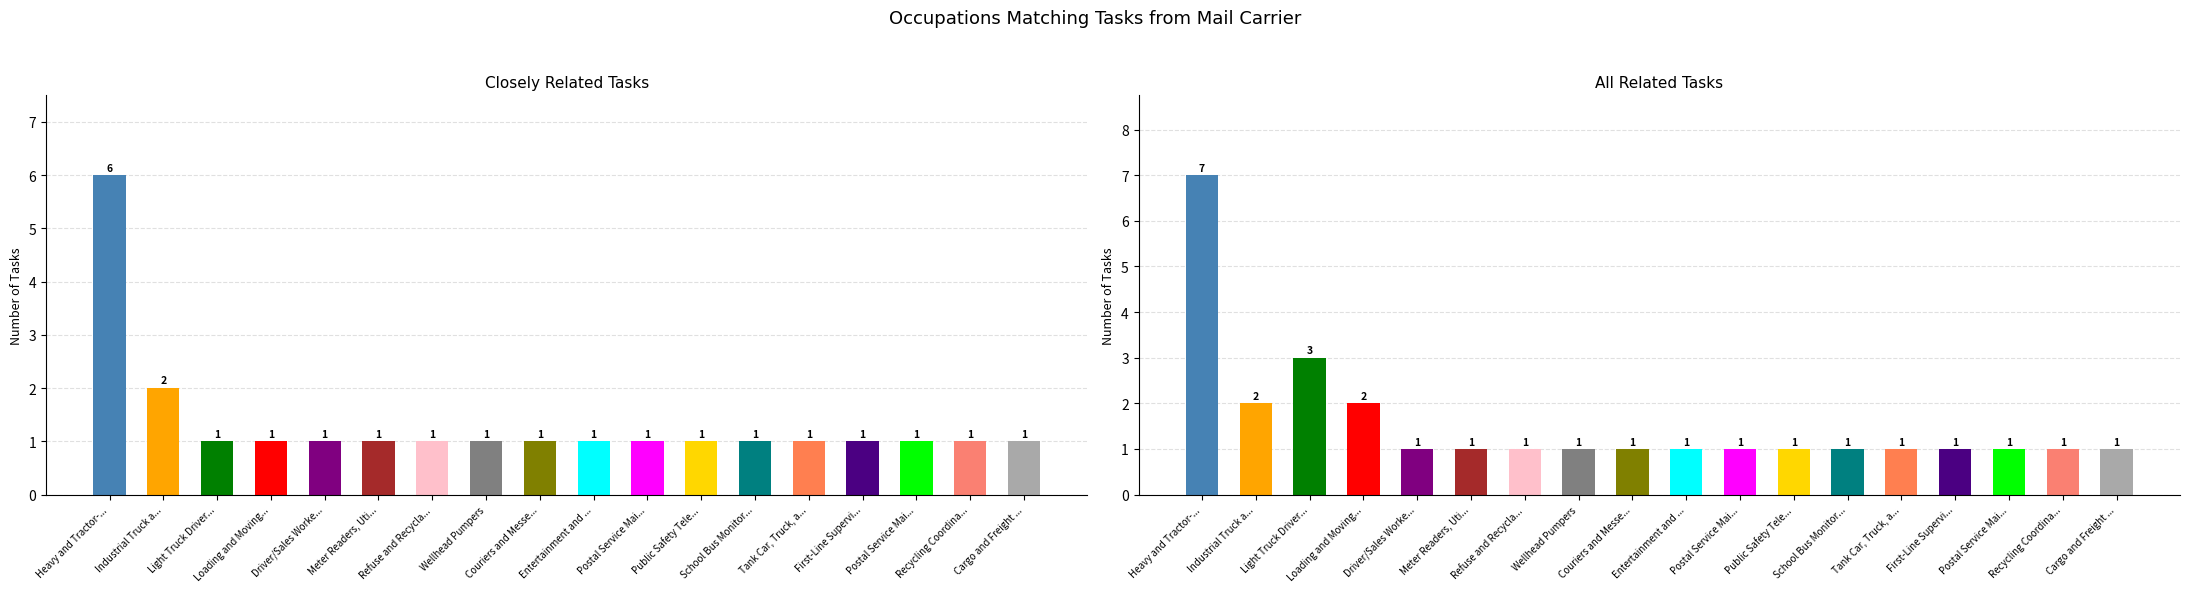

Rank the series by their average value, from highest to lowest.

All Related Tasks, Closely Related Tasks